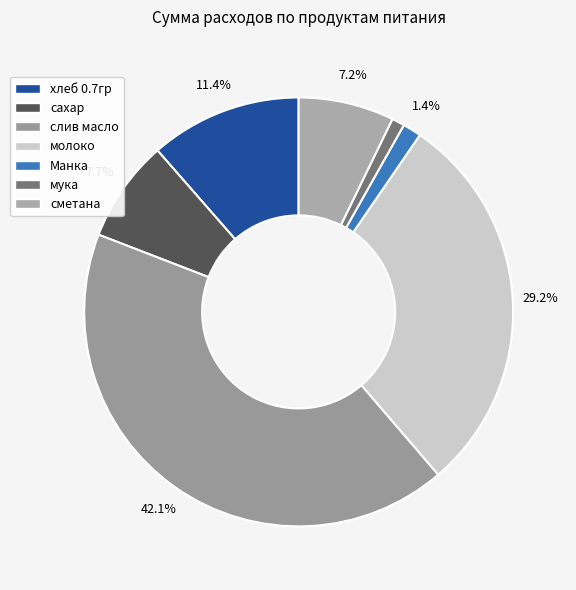

Which has a higher value, слив масло or хлеб 0.7гр?

слив масло